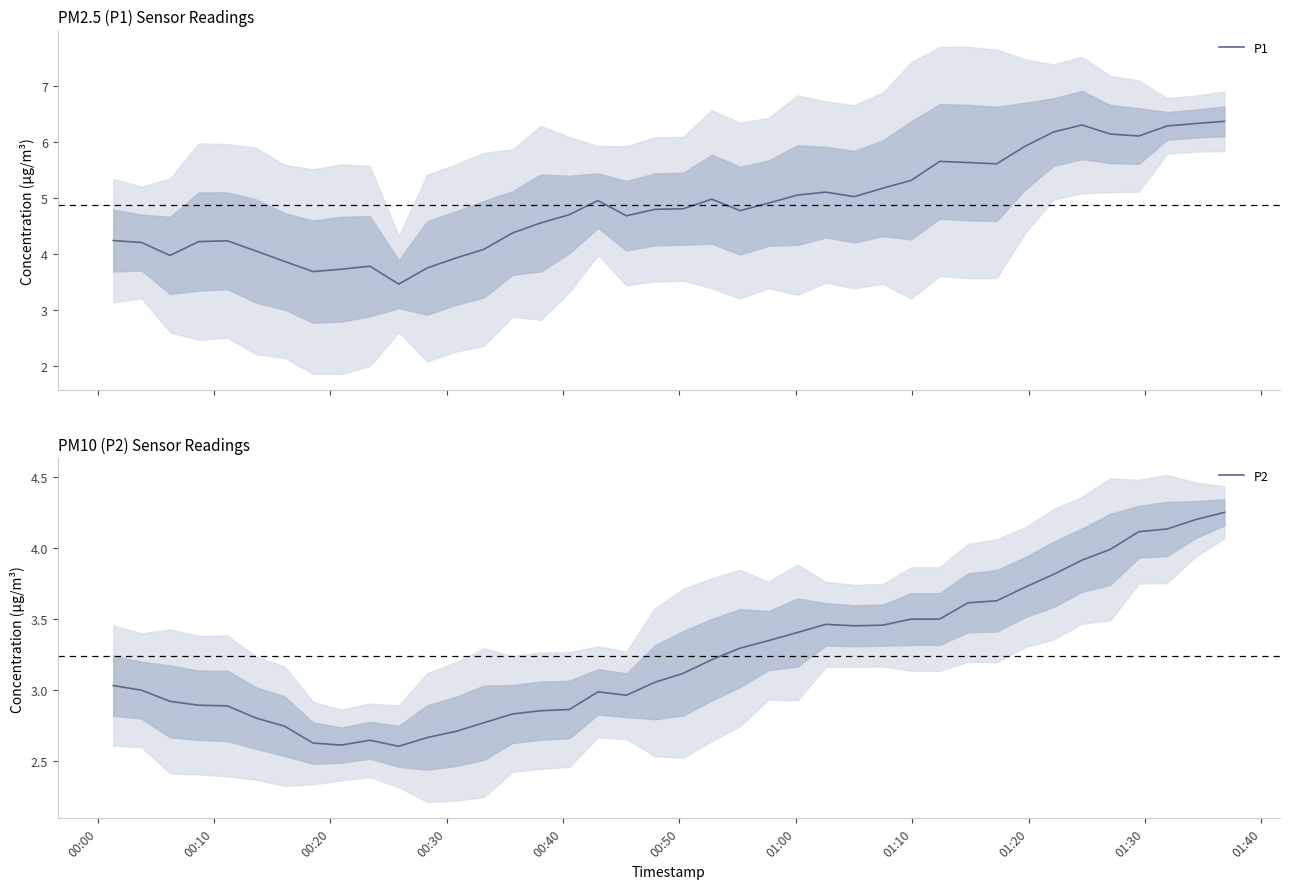

What is the value of the P2 point at the 20th from the left?

3.1